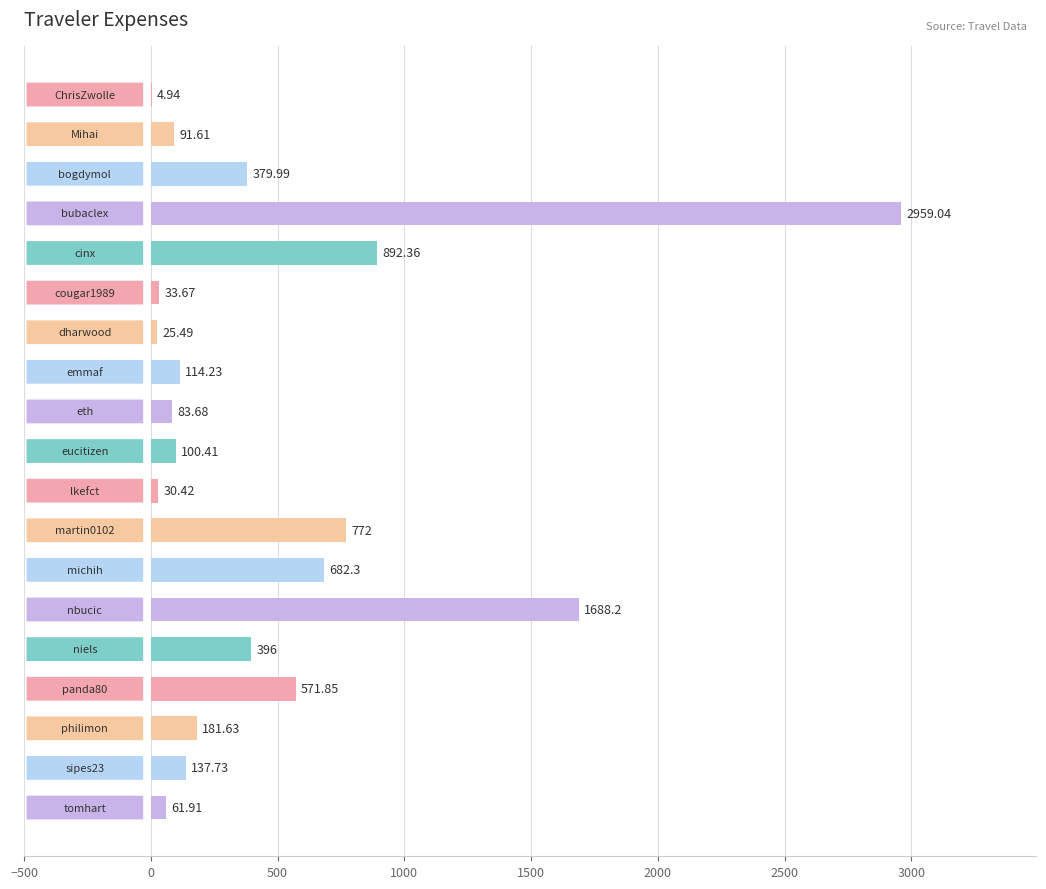

What is the sum of all values?

9207.5